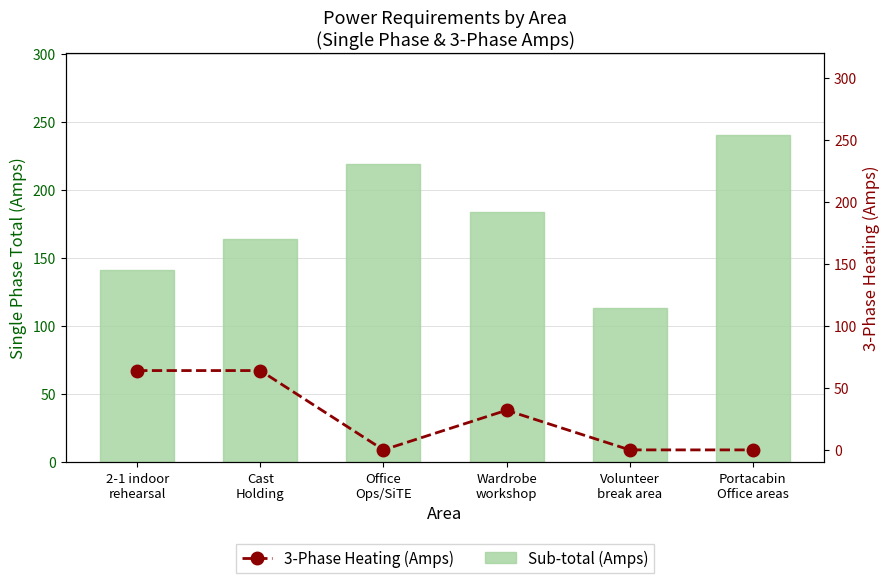

At which label does 3-Phase Heating (Amps) reach its minimum?

Office
Ops/SiTE